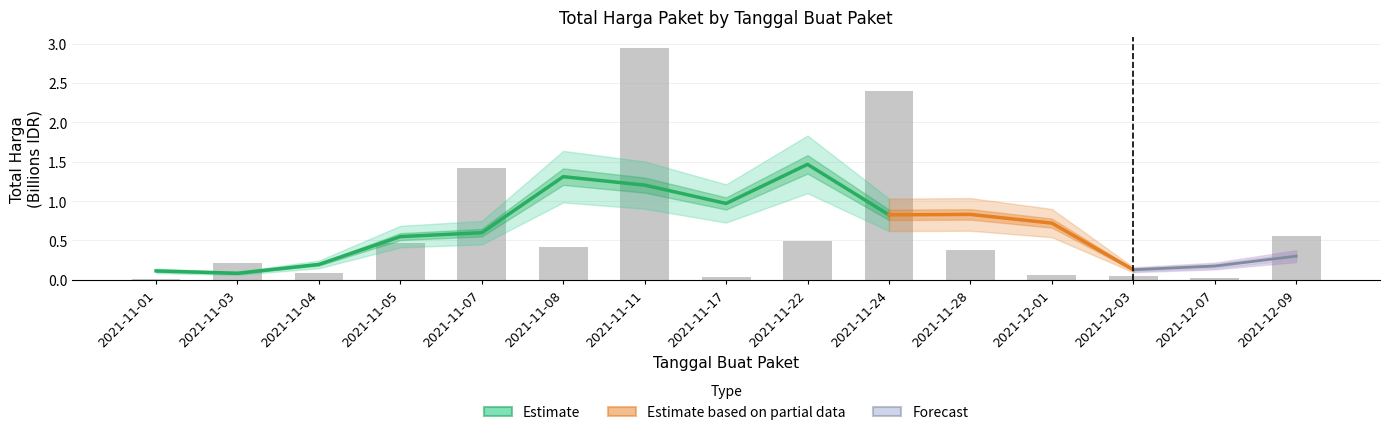

Rank the categories by value from lowest to highest.

2021-11-01, 2021-12-07, 2021-11-17, 2021-12-03, 2021-12-01, 2021-11-04, 2021-11-03, 2021-11-28, 2021-11-08, 2021-11-05, 2021-11-22, 2021-12-09, 2021-11-07, 2021-11-24, 2021-11-11